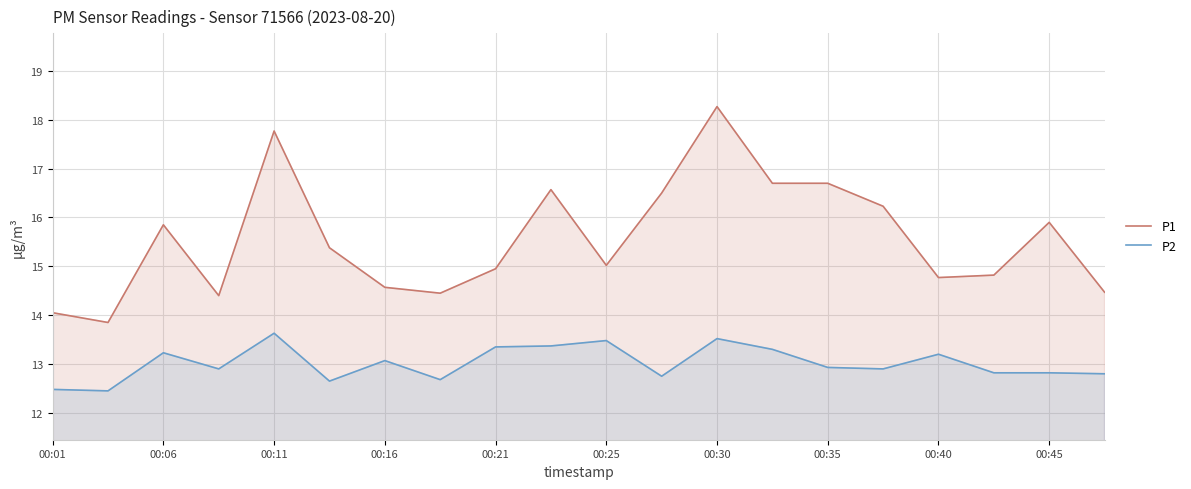

At how many categories does at least one series exceed 16?

7